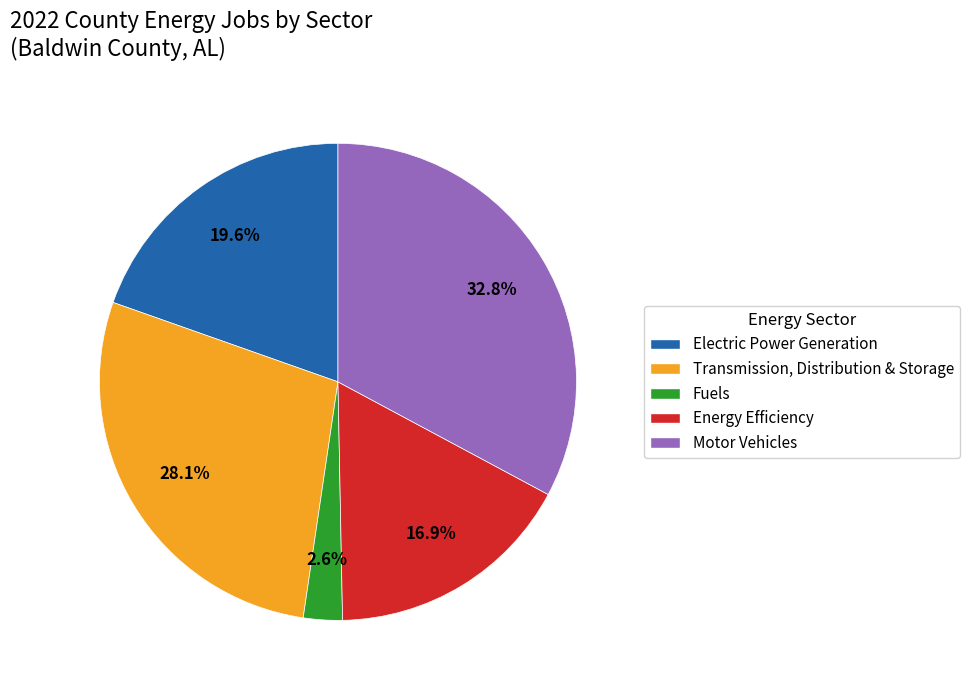

The Electric Power Generation slice represents 20% of the pie. True or false?

True